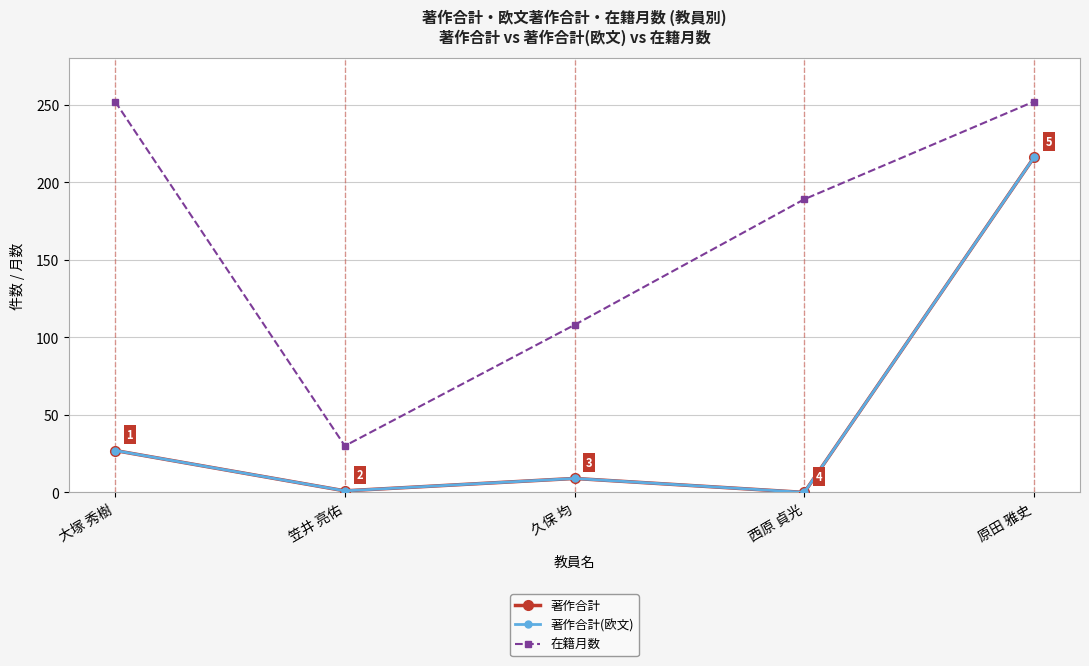

Where is the first local minimum for 在籍月数?

笠井 亮佑